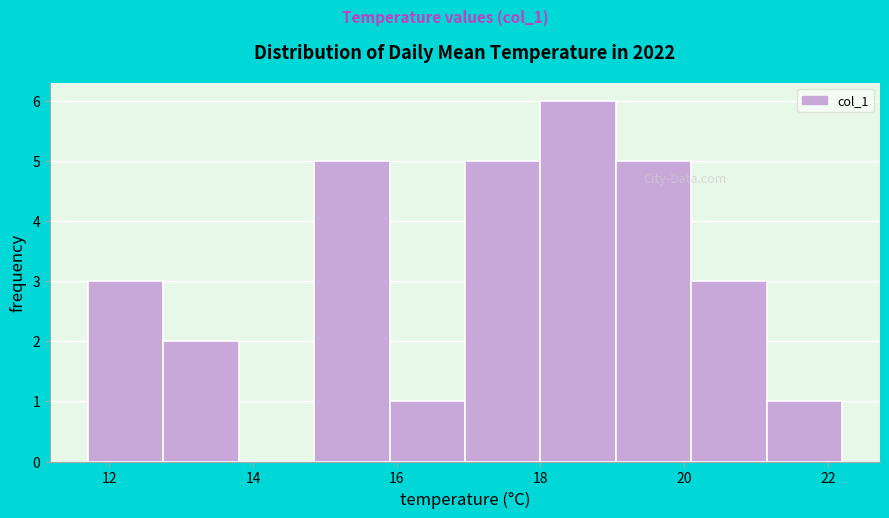

Over which range of the x-axis is the bar tallest?

18.00 to 19.05